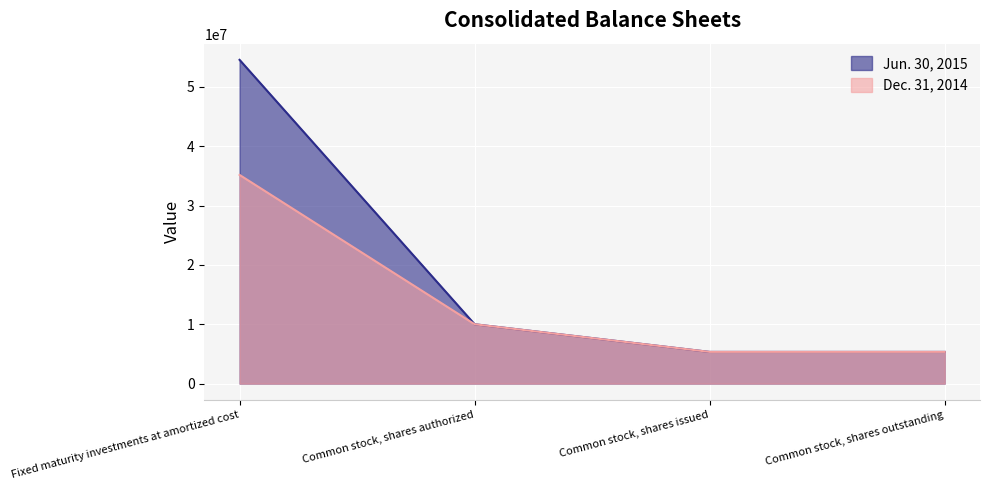

True or false: Jun. 30, 2015 and Dec. 31, 2014 cross at least once.

False